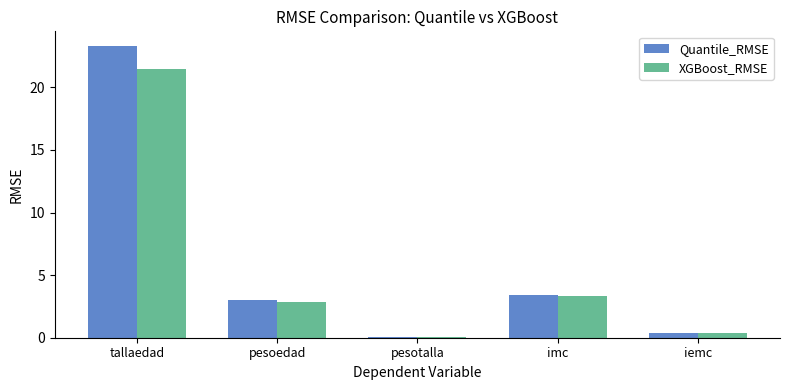

Is the value of XGBoost_RMSE at iemc greater than the value of Quantile_RMSE at pesotalla?

Yes